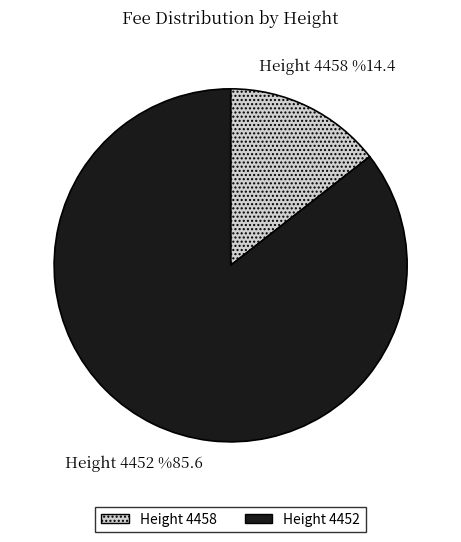

The 4452 slice represents 71% of the pie. True or false?

False